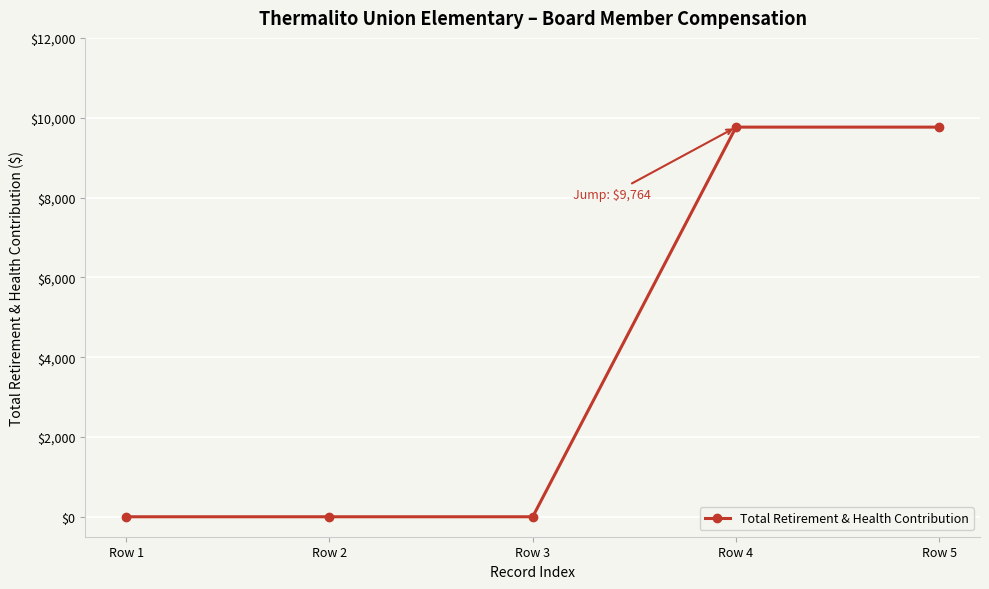

The chart shows a value of -4887 at Row 3. True or false?

False